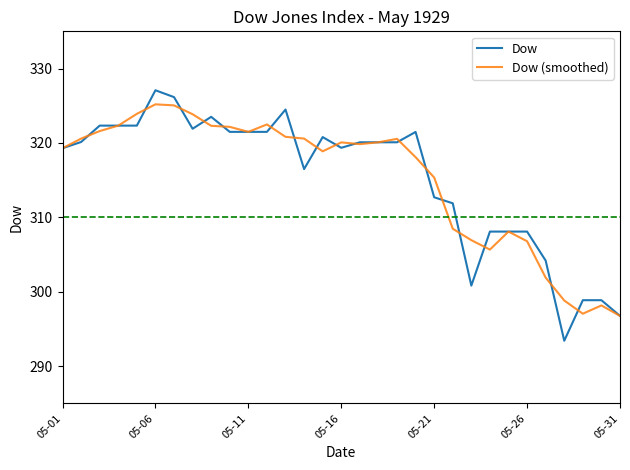

What is the minimum value for Dow?

293.4